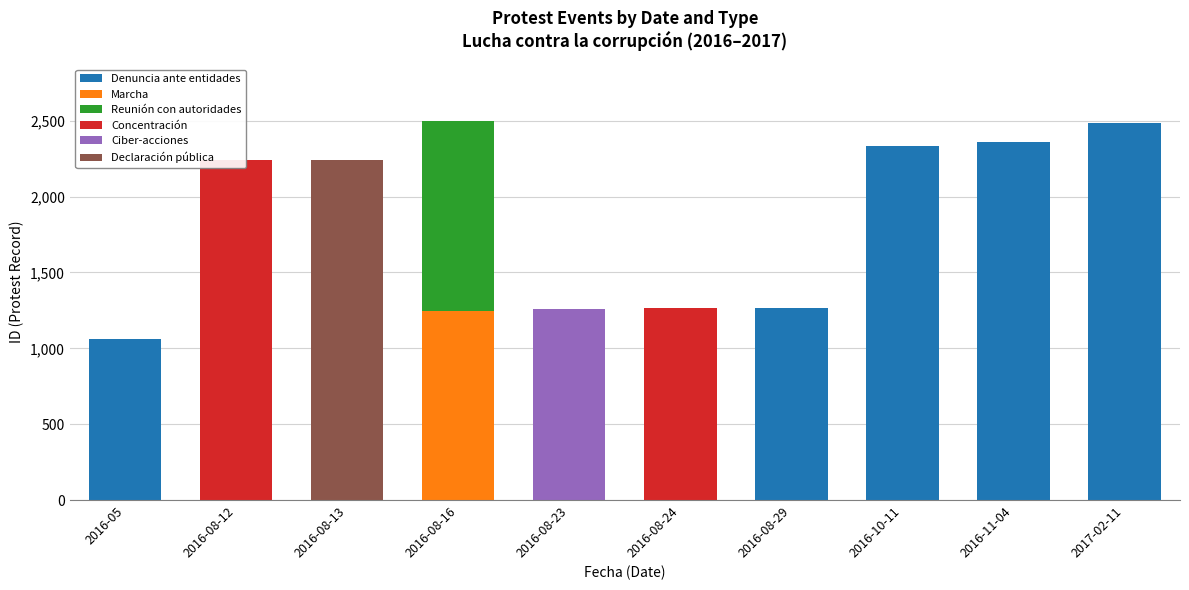

What is the difference between the maximum and second lowest values in the Concentración series?

2239